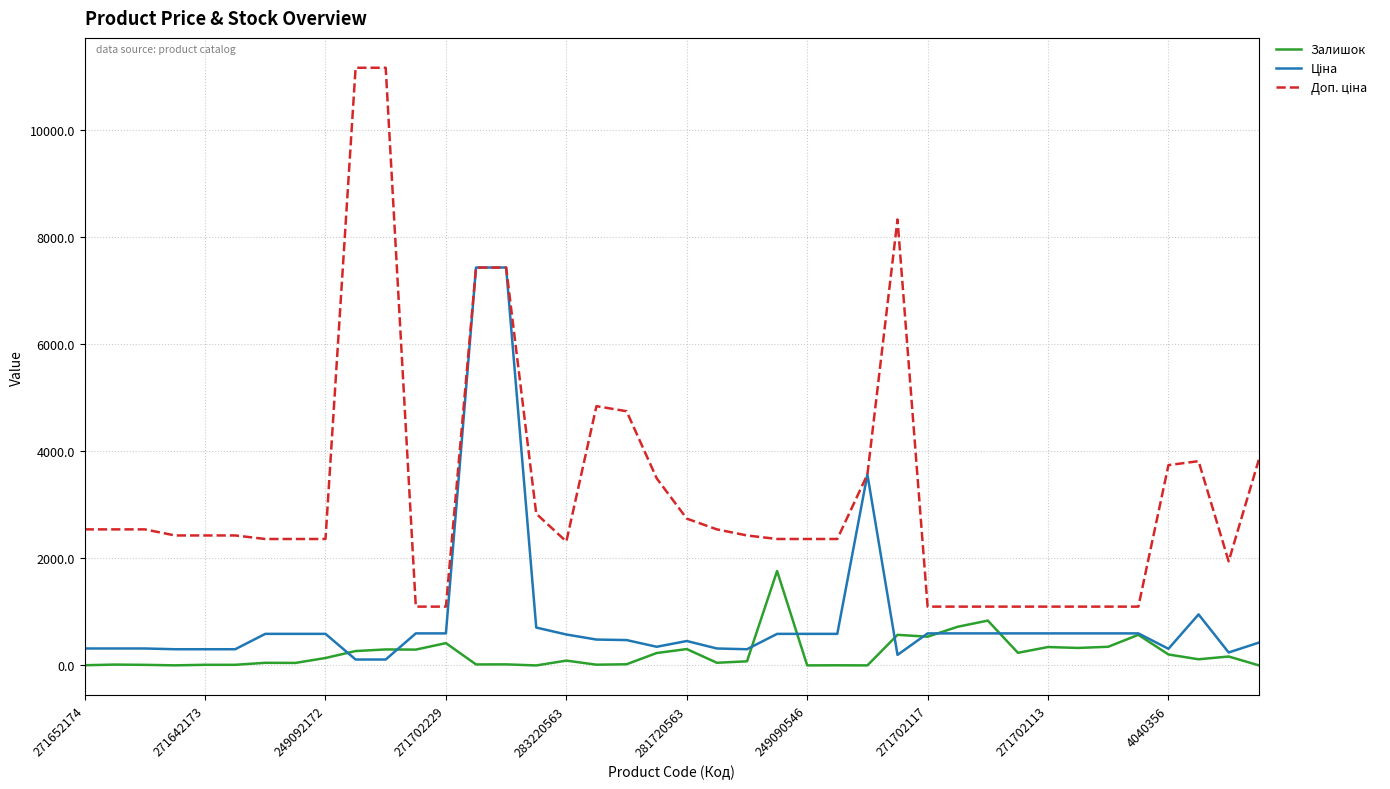

What is the greatest value displayed?

11169.0